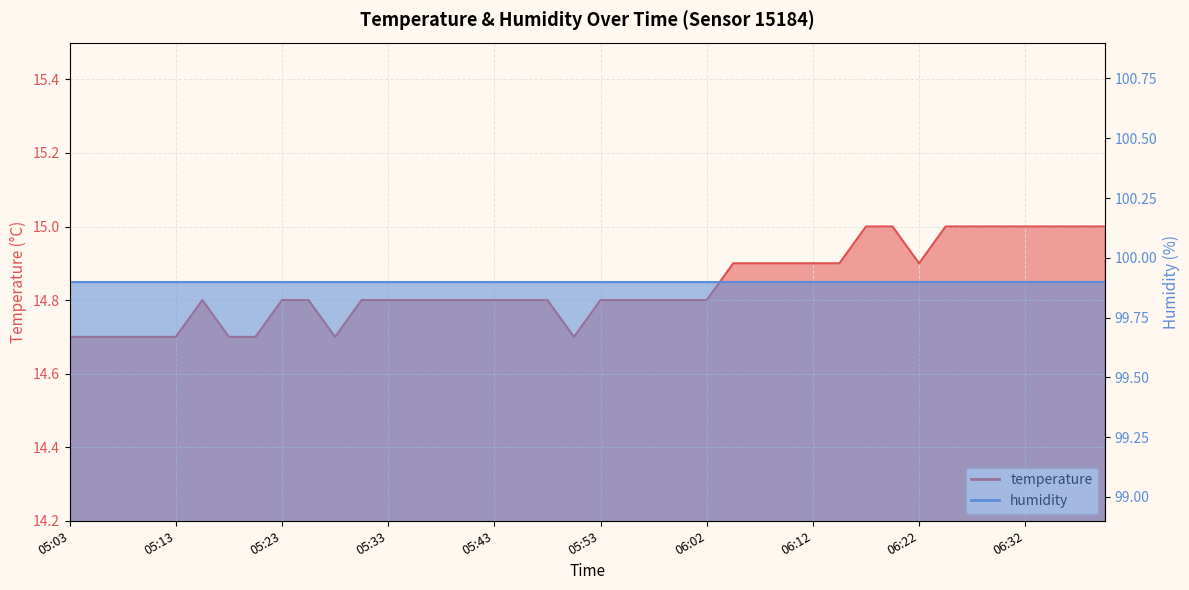

What value does the data have at 05:08?

14.7